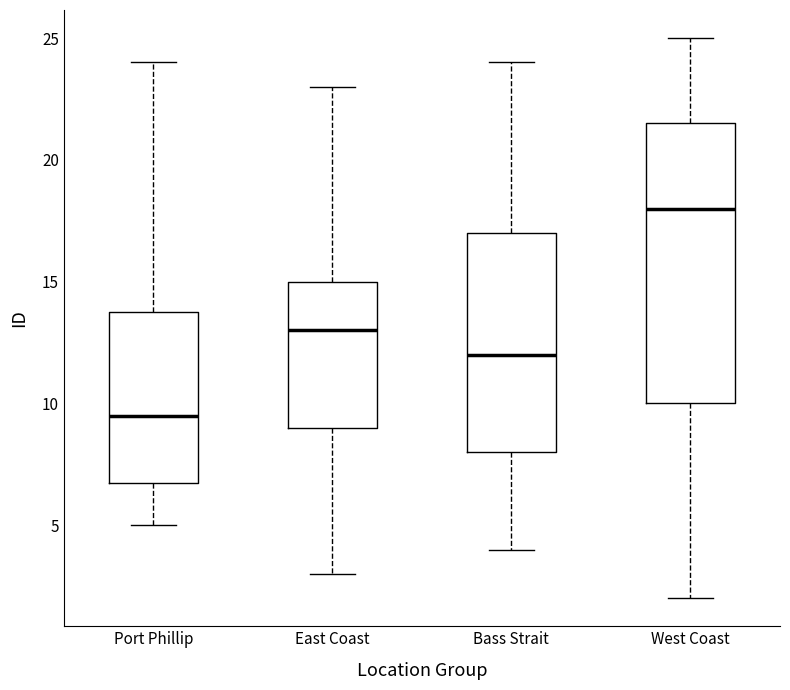

Where is the upper edge of the box for East Coast on the y-axis? The values are not printed on the chart, so give them approximately, as read against the axis.

15.0